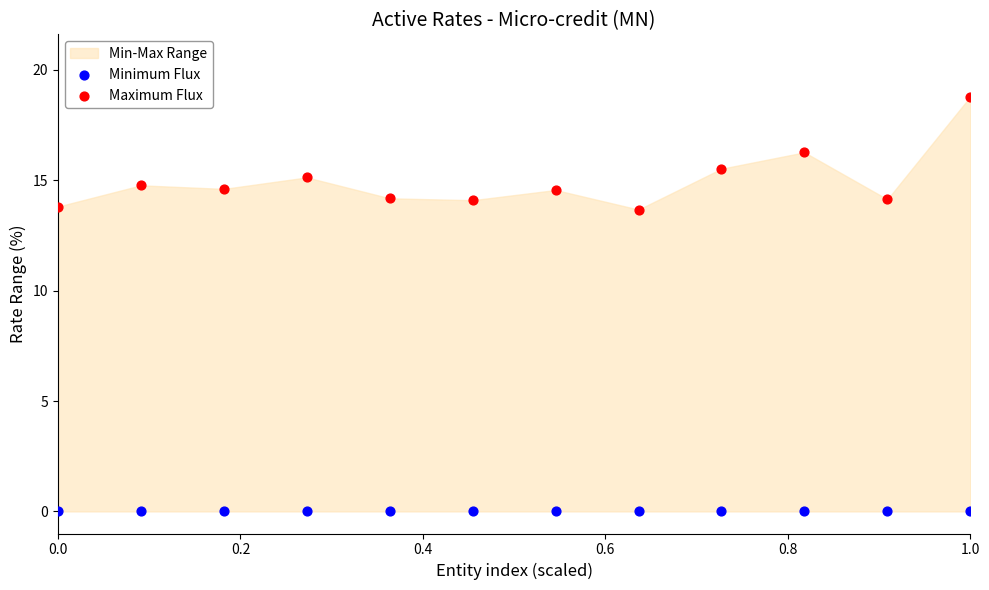

Which series reaches the minimum Y coordinate?

Minimum Flux